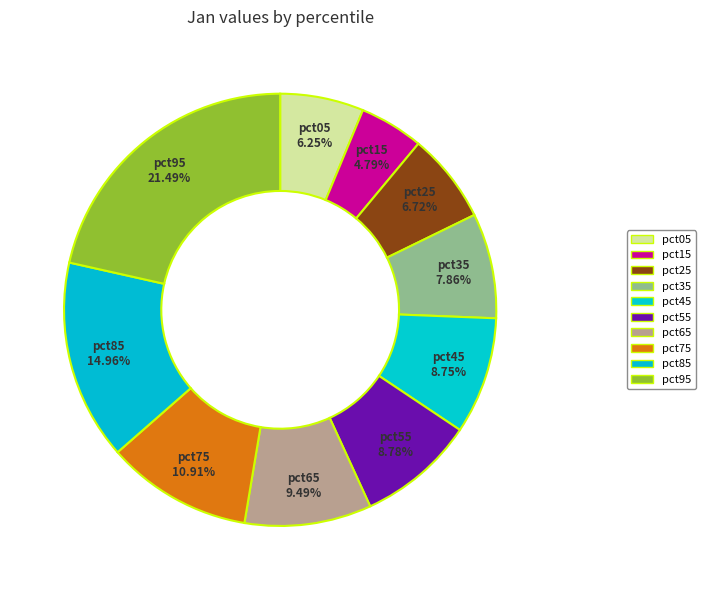

To the nearest percent, what is the difference between the largest and smallest slice percentages?

17%